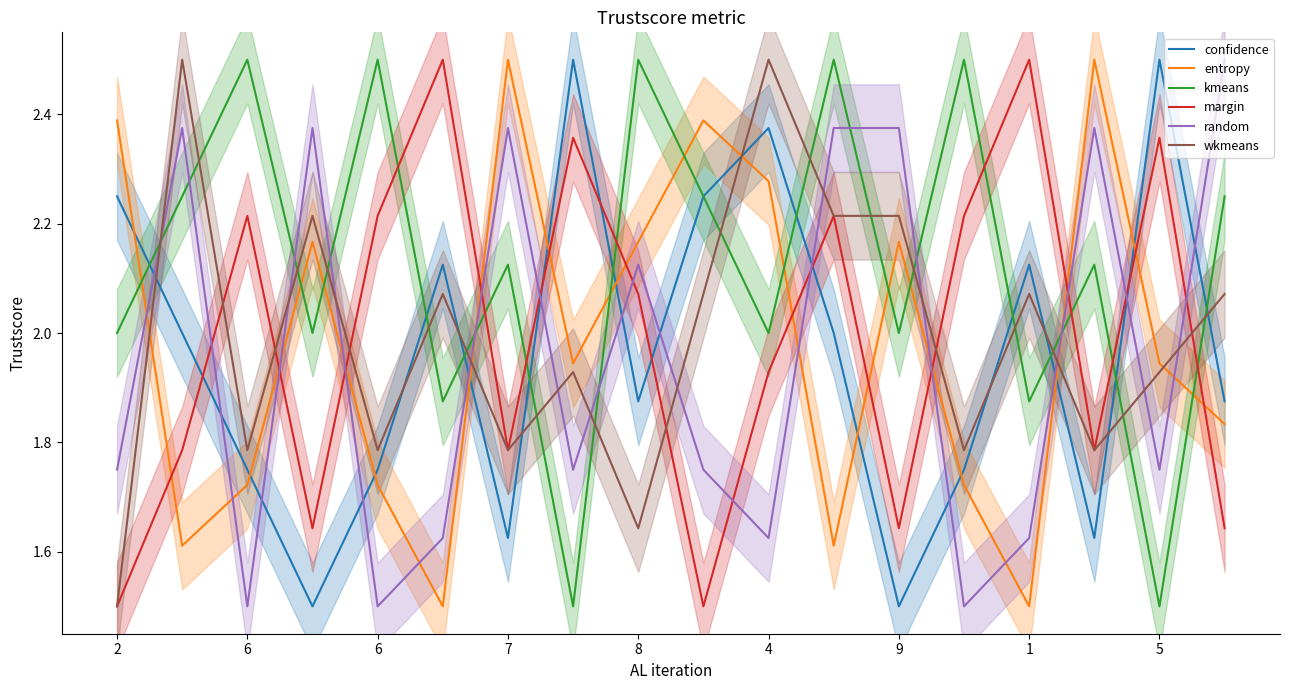

At which category is the sum across all series the highest?

11